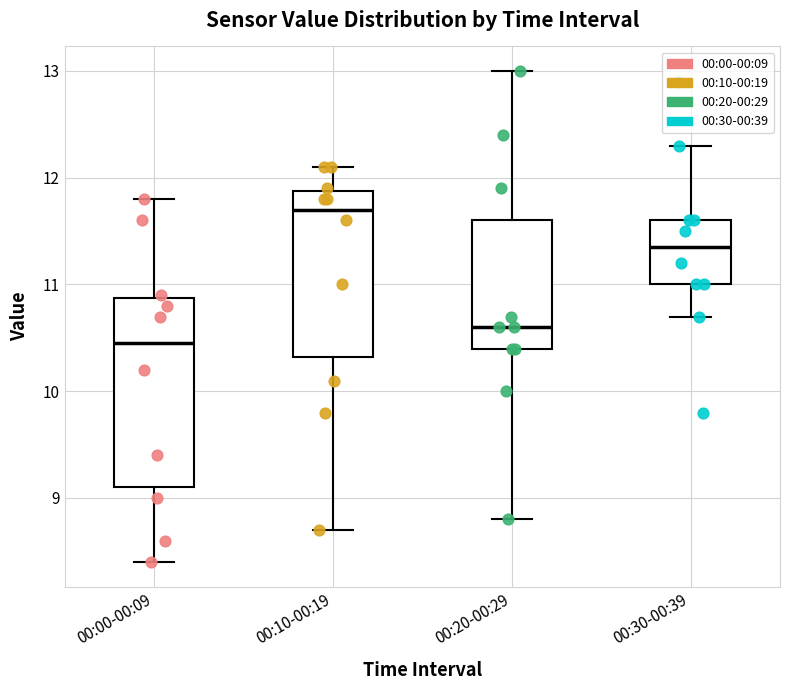

Which box has the highest median line?

00:10-00:19